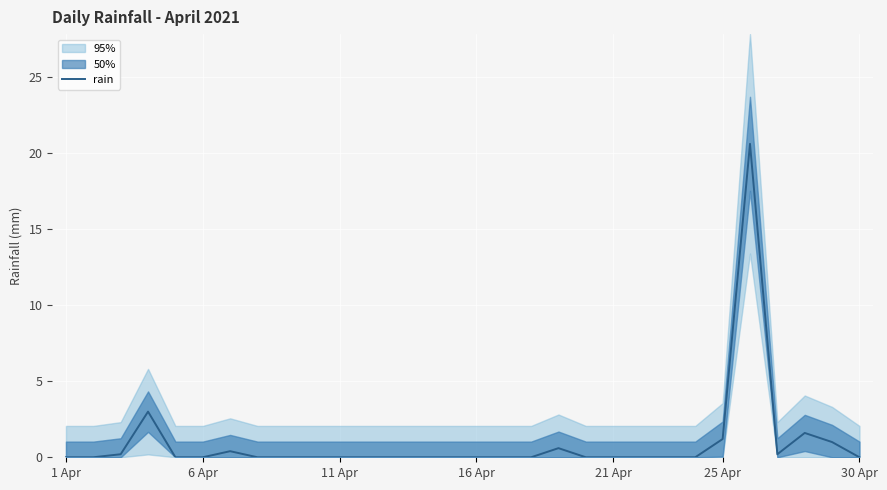

How many data points are above 0?

9